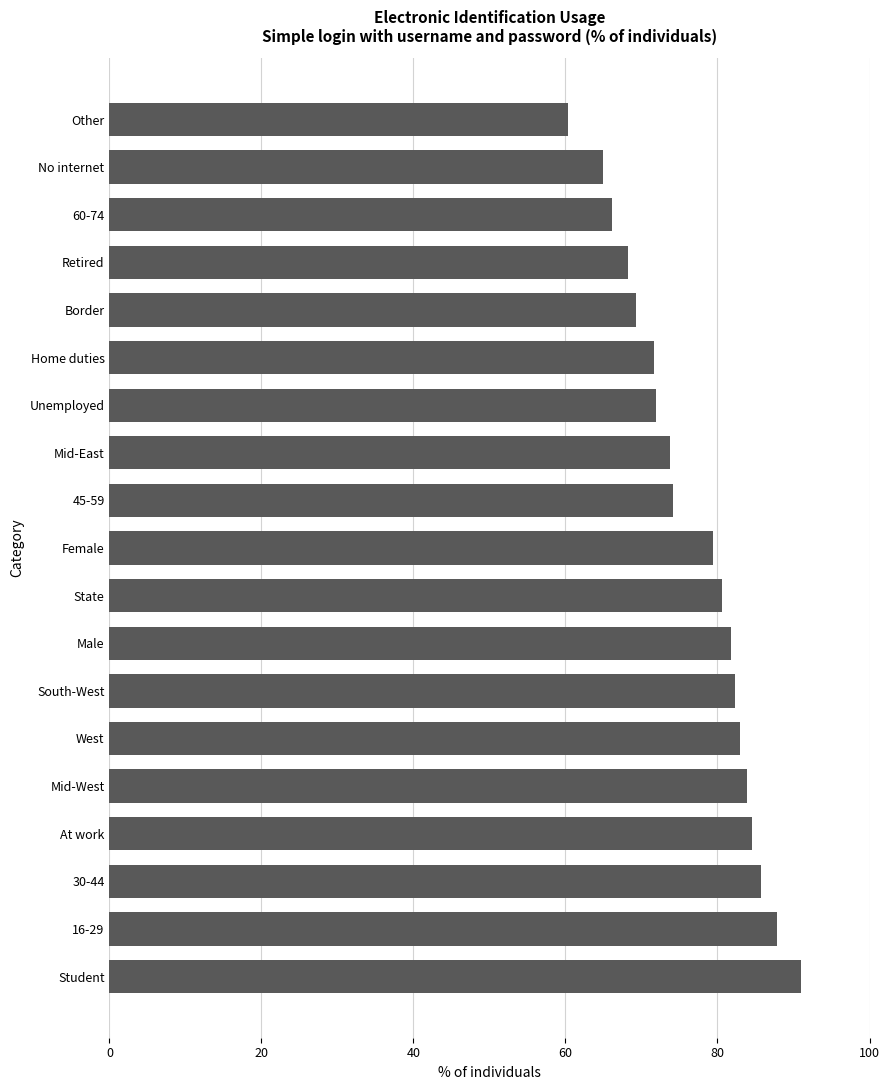

What value does the data have at 30-44?

85.7